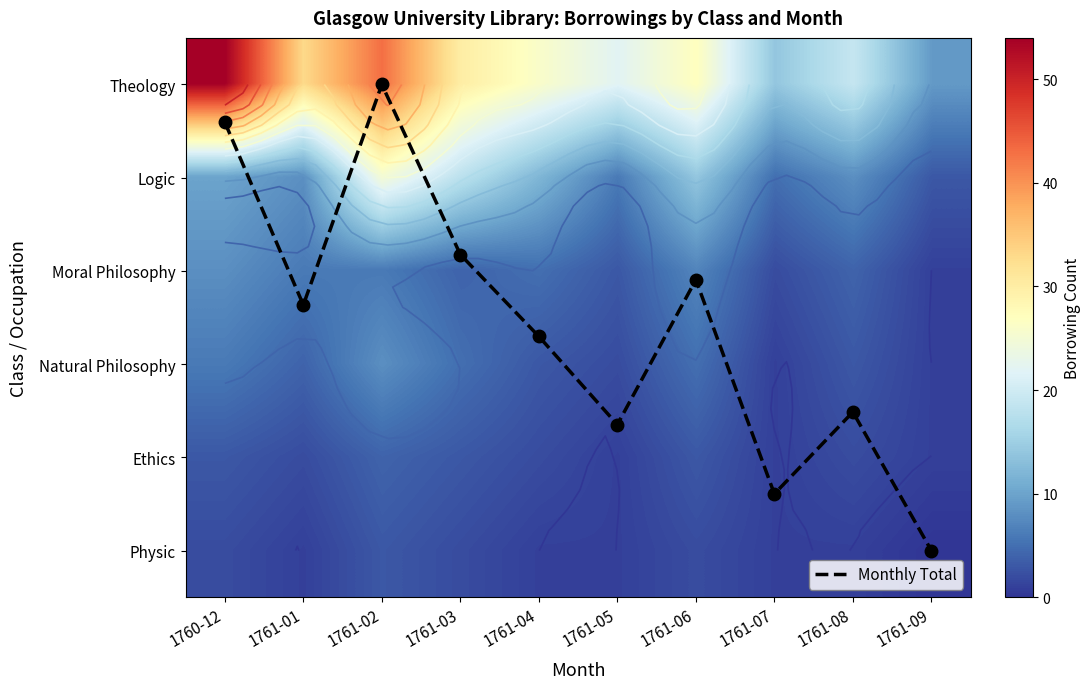

What is the difference between the maximum and minimum values in the Theology series?

45.0